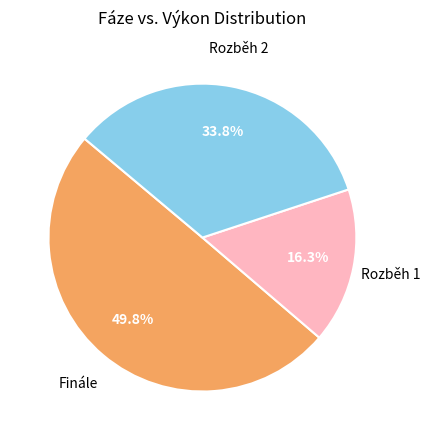

Is there a majority slice in this chart?

No